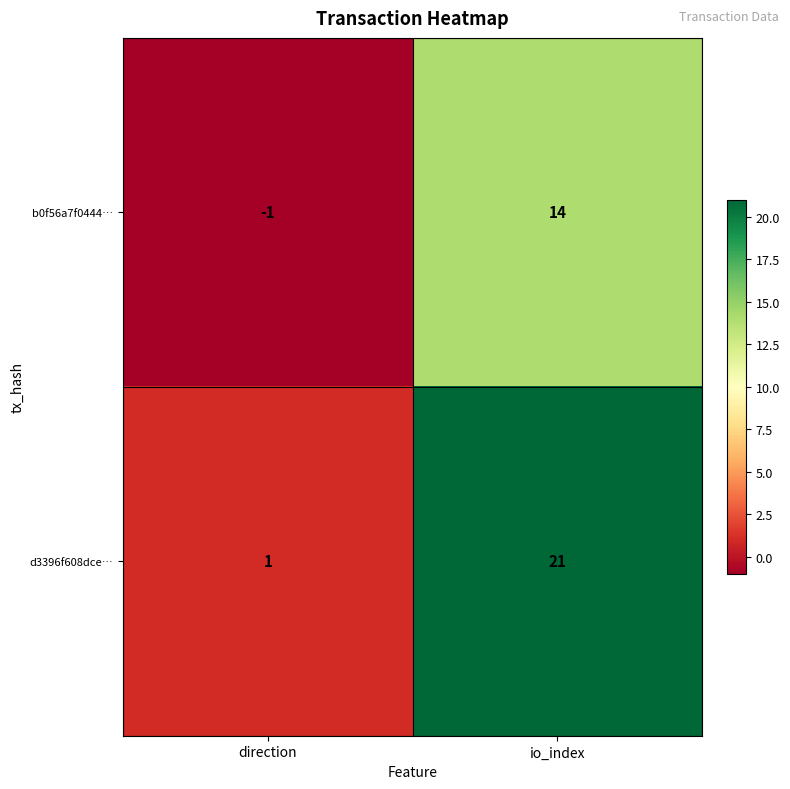

What is the sum of the d3396f608dce… values at direction and io_index?

22